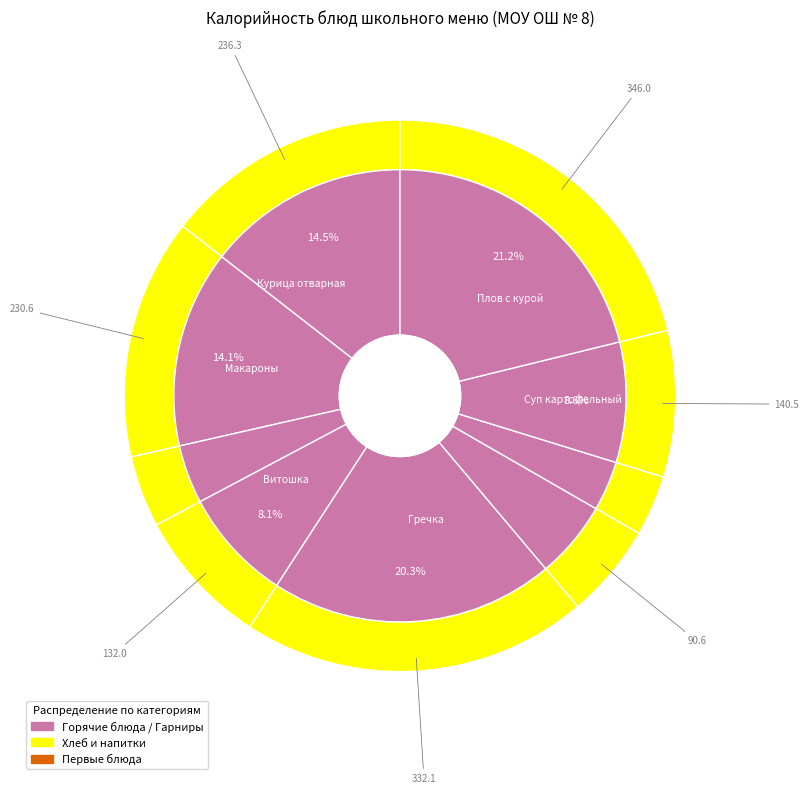

To the nearest percent, what percentage of the pie is Макаронные изделия отварные?

14%